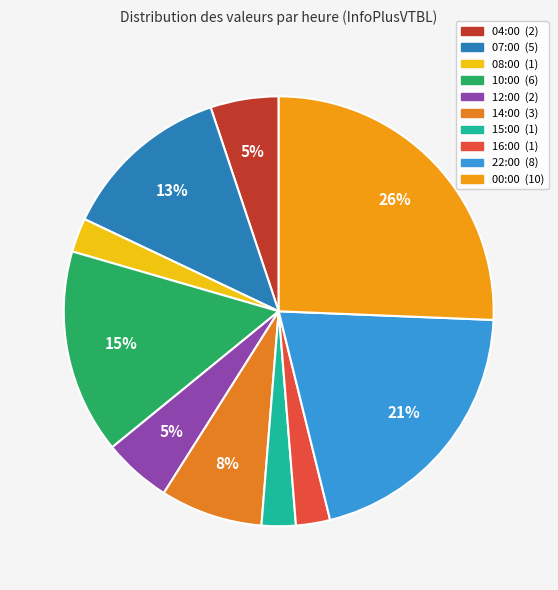

Does 00:00 account for over 50% of the chart?

No